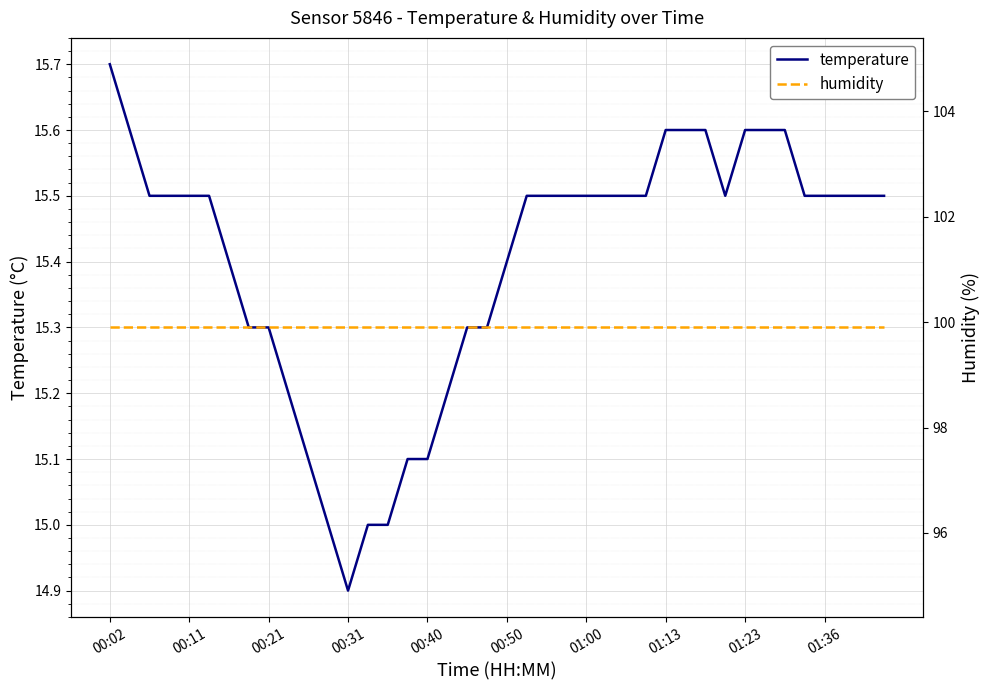

The value of humidity at 00:11 is 99.9. True or false?

True